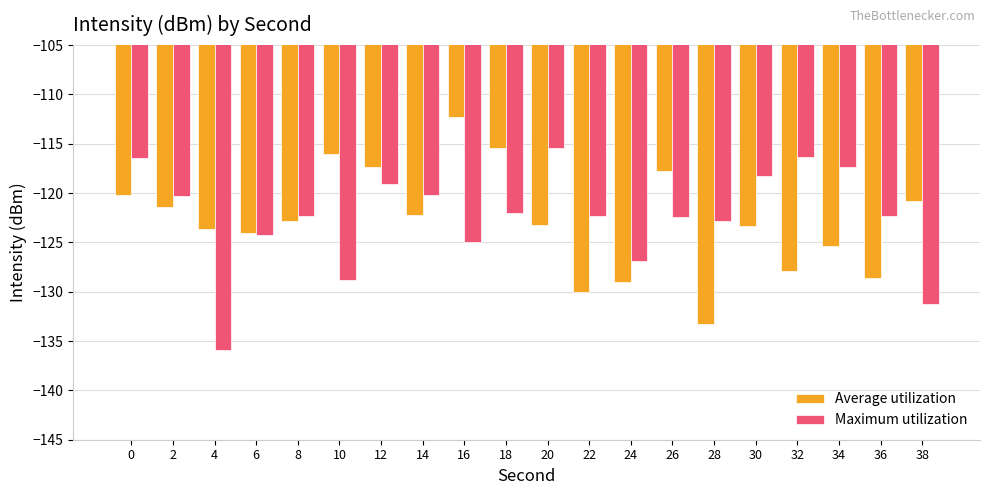

Which category has the lowest value in the Average utilization series?

28